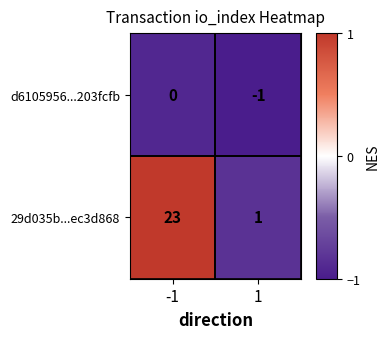

What is the sum of the 29d035b...ec3d868 values at 1 and -1?

24